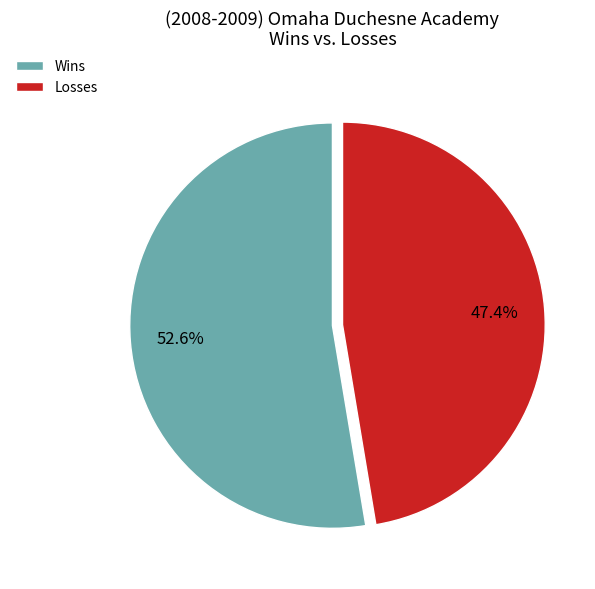

Count the number of slices in the pie.

2